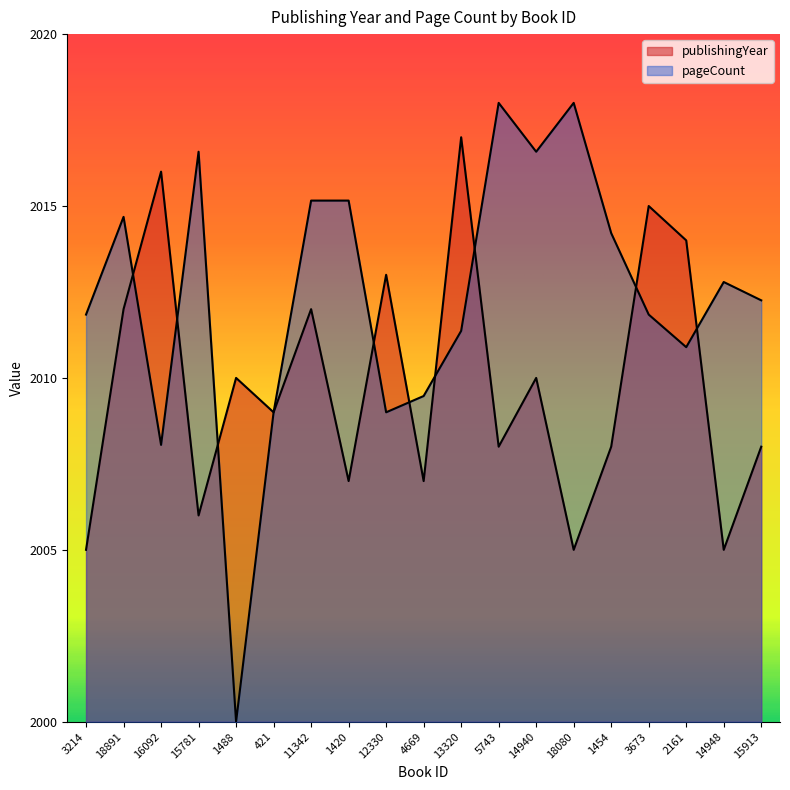

Does the chart display data point markers on the line(s)?

No